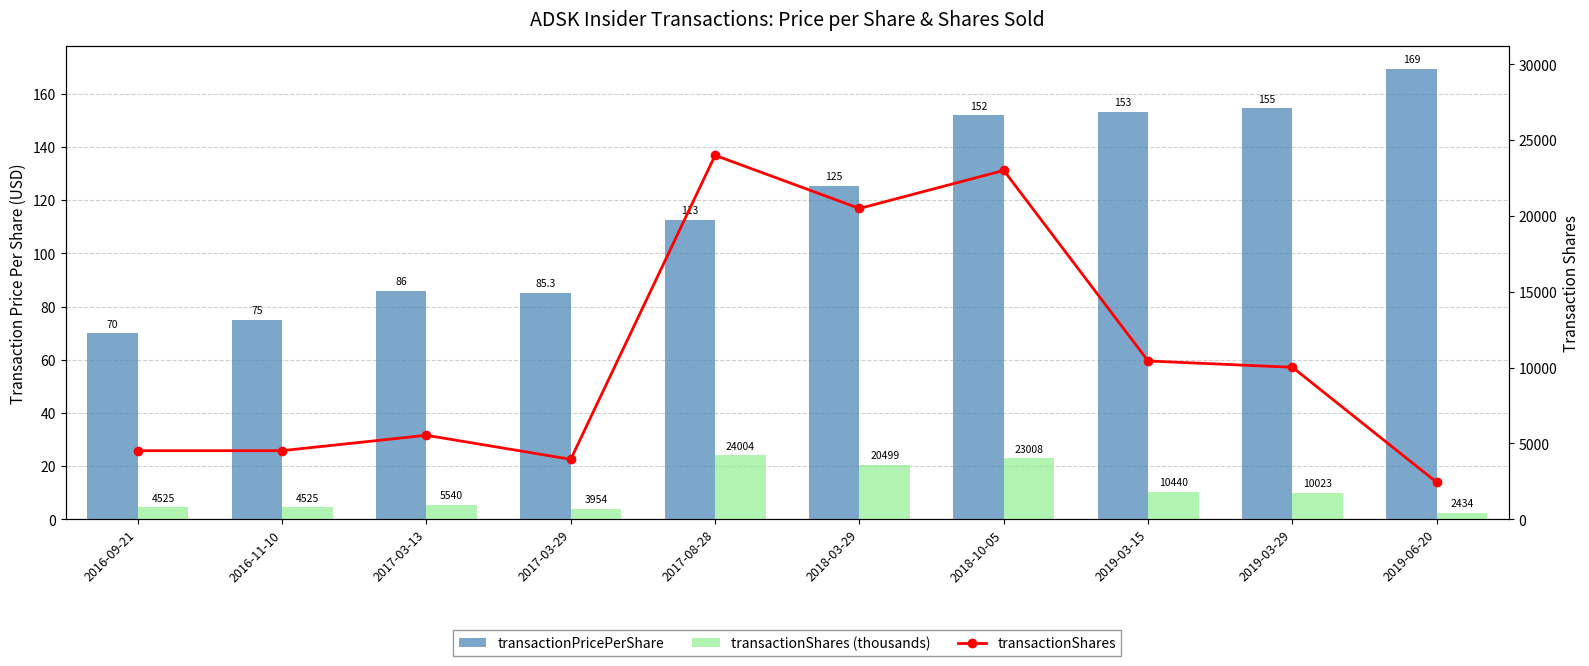

Is it true that transactionShares equals 7506.8 at 2017-03-13?

False